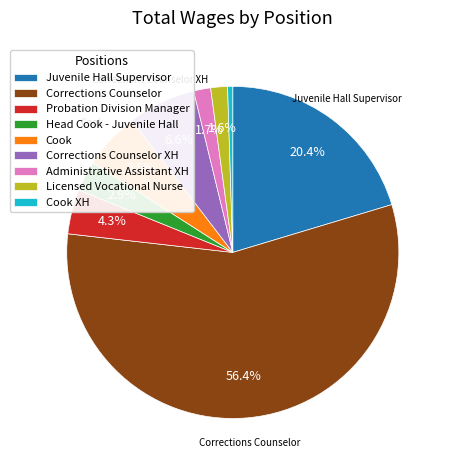

Approximately how many times larger is the value at Probation Division Manager compared to Licensed Vocational Nurse?

2.7